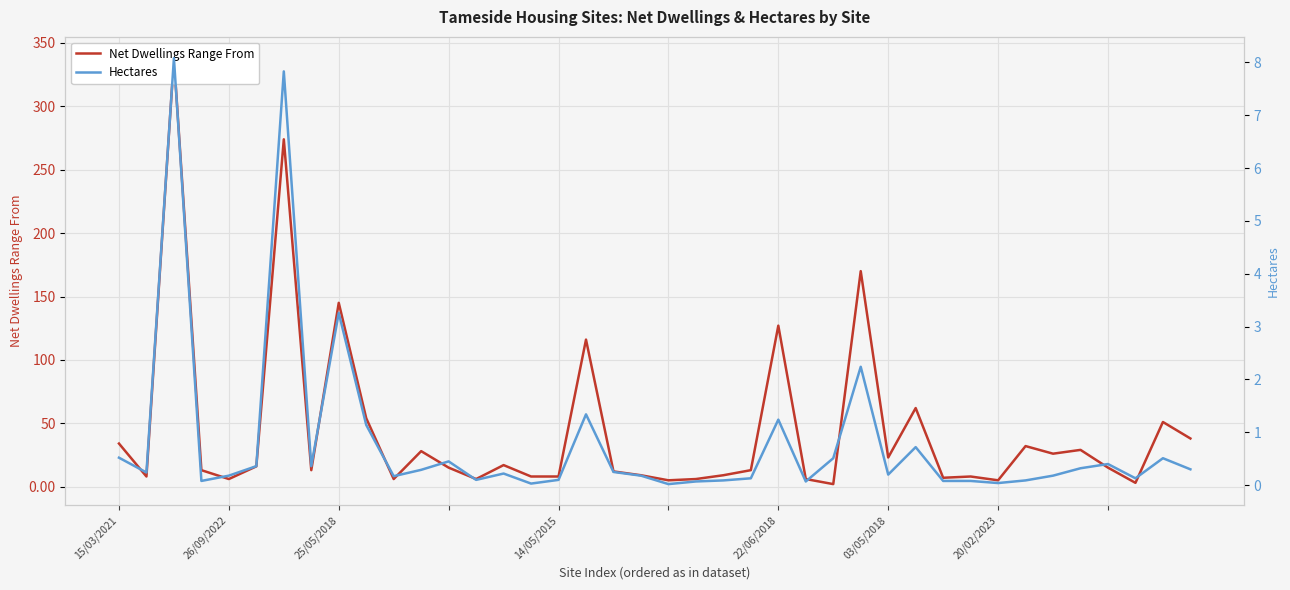

Is it true that Net Dwellings Range From equals 32.0 at 33?

True